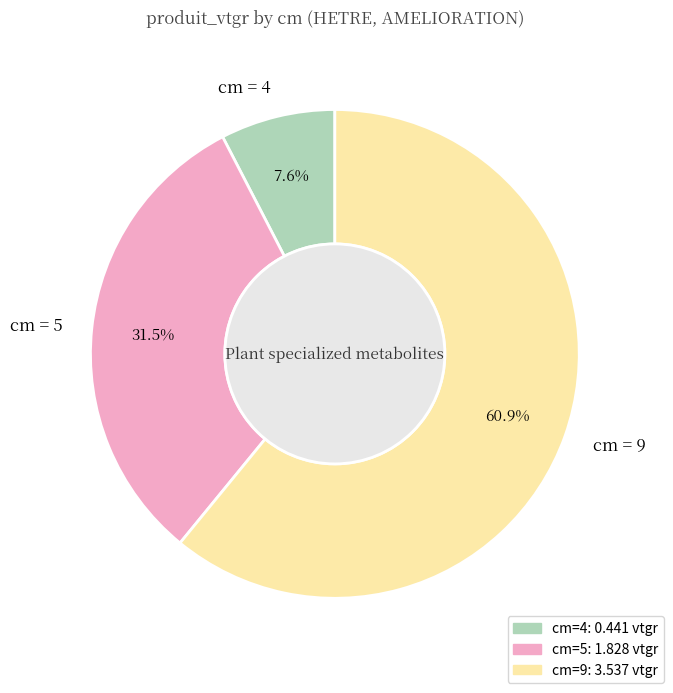

How many segments does this pie chart have?

3